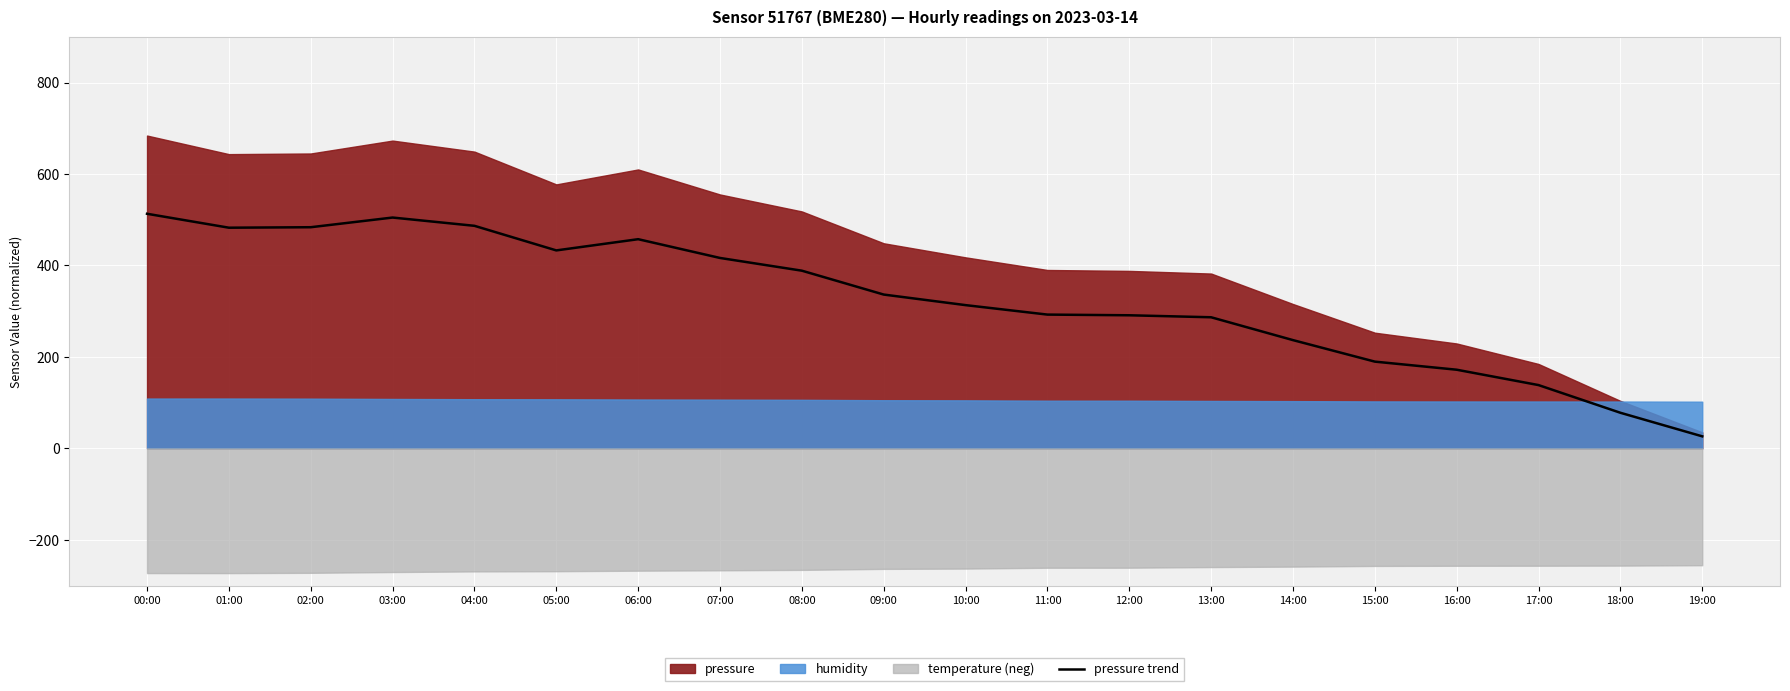

What is the difference between the maximum and minimum values?

486.6